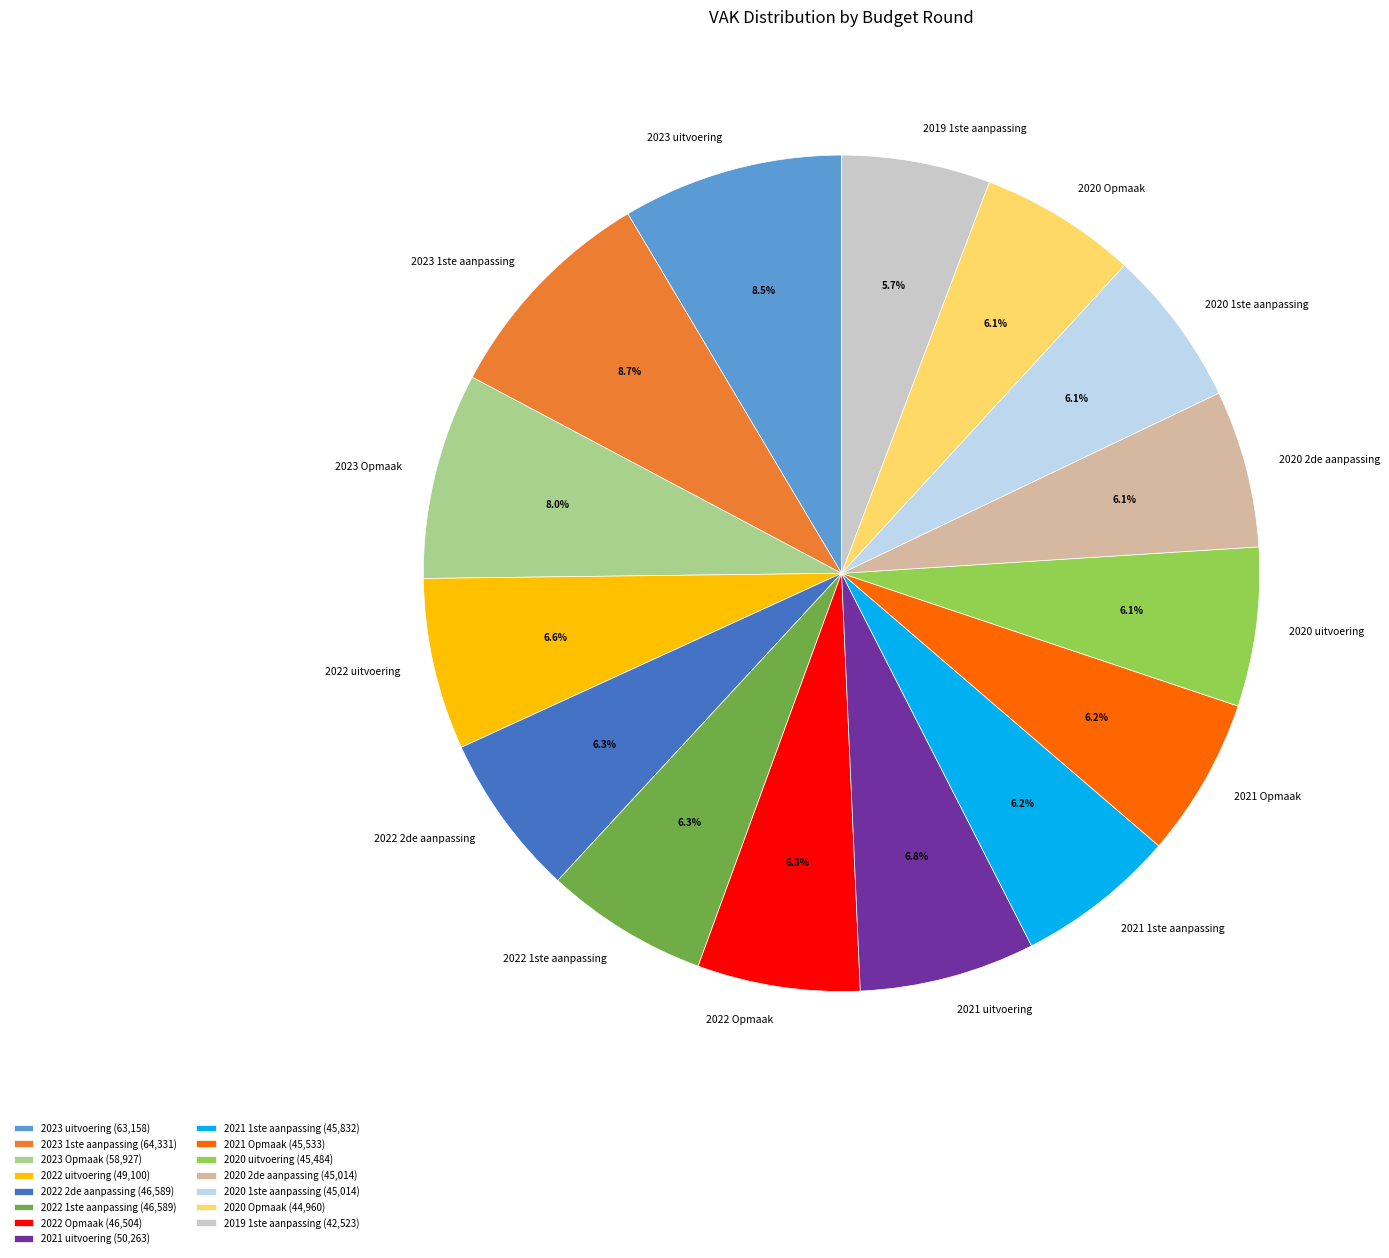

To the nearest percent, what is the average slice percentage?

7%